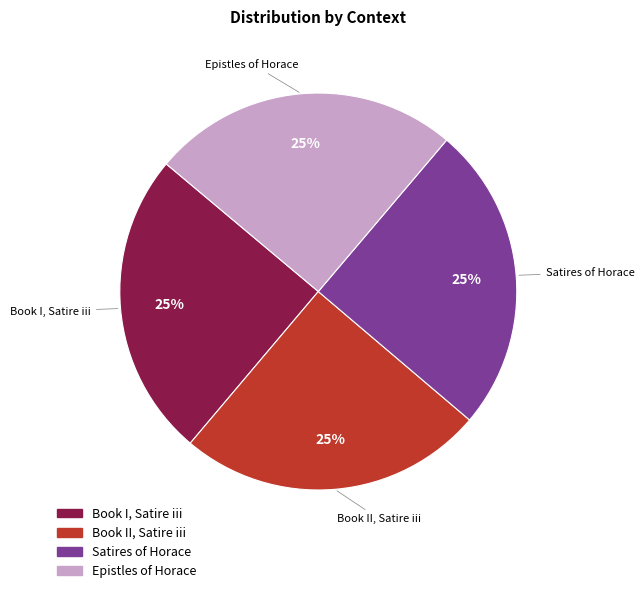

To the nearest percent, what is the average slice percentage?

25%